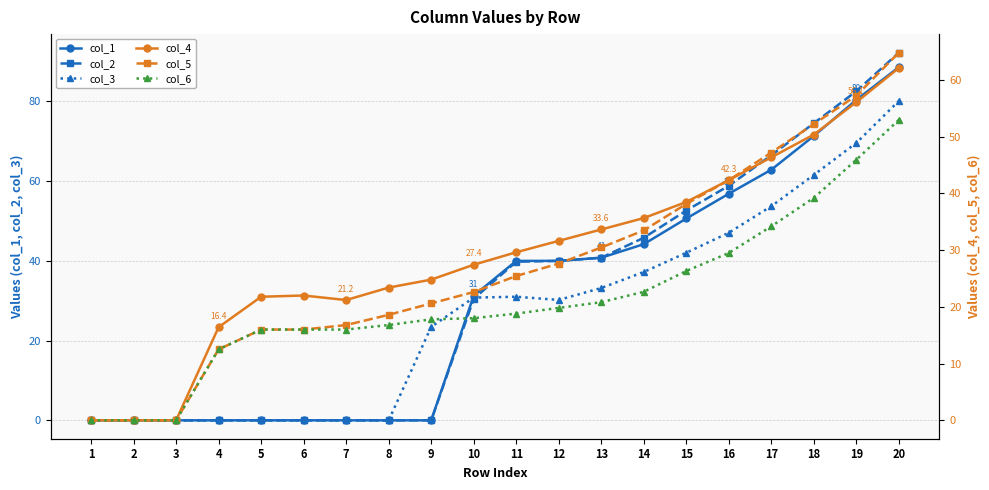

Reading right to left, extract all data points from this chart.

col_1: 20=88.6	19=80.4	18=71.4	17=62.9	16=56.9	15=50.6	14=44.2	13=40.8	12=40.0	11=40.0	10=31.3	9=0.0	8=0.0	7=0.0	6=0.0	5=0.0	4=0.0	3=0.0	2=0.0	1=0.0
col_2: 20=92.3	19=82.6	18=74.5	17=66.5	16=58.9	15=52.6	14=45.8	13=40.8	12=40.0	11=39.8	10=30.5	9=0.0	8=0.0	7=0.0	6=0.0	5=0.0	4=0.0	3=0.0	2=0.0	1=0.0
col_3: 20=80.2	19=69.6	18=61.6	17=53.7	16=47.1	15=42.0	14=37.2	13=33.2	12=30.2	11=31.0	10=30.8	9=23.5	8=0.0	7=0.0	6=0.0	5=0.0	4=0.0	3=0.0	2=0.0	1=0.0
col_4: 20=62.1	19=56.1	18=50.4	17=46.4	16=42.3	15=38.5	14=35.7	13=33.6	12=31.6	11=29.6	10=27.4	9=24.8	8=23.4	7=21.2	6=22.0	5=21.8	4=16.4	3=0.0	2=0.0	1=0.0
col_5: 20=64.8	19=57.2	18=52.2	17=47.2	16=42.3	15=38.2	14=33.5	13=30.5	12=27.6	11=25.4	10=22.6	9=20.6	8=18.6	7=16.8	6=16.0	5=16.0	4=12.5	3=0.0	2=0.0	1=0.0
col_6: 20=53.0	19=46.0	18=39.2	17=34.2	16=29.5	15=26.3	14=22.7	13=20.8	12=19.8	11=18.8	10=18.0	9=17.8	8=16.8	7=16.0	6=16.0	5=16.0	4=12.5	3=0.0	2=0.0	1=0.0